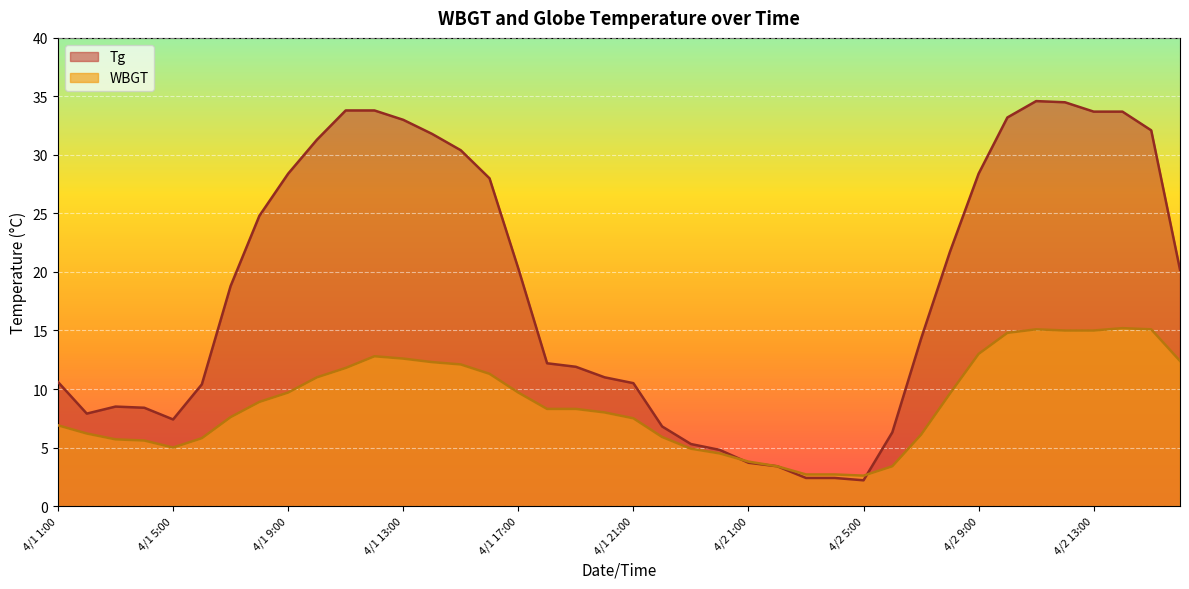

Reading left to right, what are all the values shown in this chart?

Tg: 10.6	7.9	8.5	8.4	7.4	10.4	18.8	24.8	28.4	31.3	33.8	33.8	33.0	31.8	30.4	28.0	20.3	12.2	11.9	11.0	10.5	6.8	5.3	4.8	3.7	3.4	2.4	2.4	2.2	6.3	14.3	21.7	28.4	33.2	34.6	34.5	33.7	33.7	32.1	20.2
WBGT: 6.9	6.2	5.7	5.6	5.0	5.8	7.6	8.9	9.7	11.0	11.8	12.8	12.6	12.3	12.1	11.3	9.7	8.3	8.3	8.0	7.5	5.9	4.9	4.5	3.8	3.4	2.7	2.7	2.6	3.4	6.1	9.6	13.0	14.8	15.1	15.0	15.0	15.2	15.1	12.4